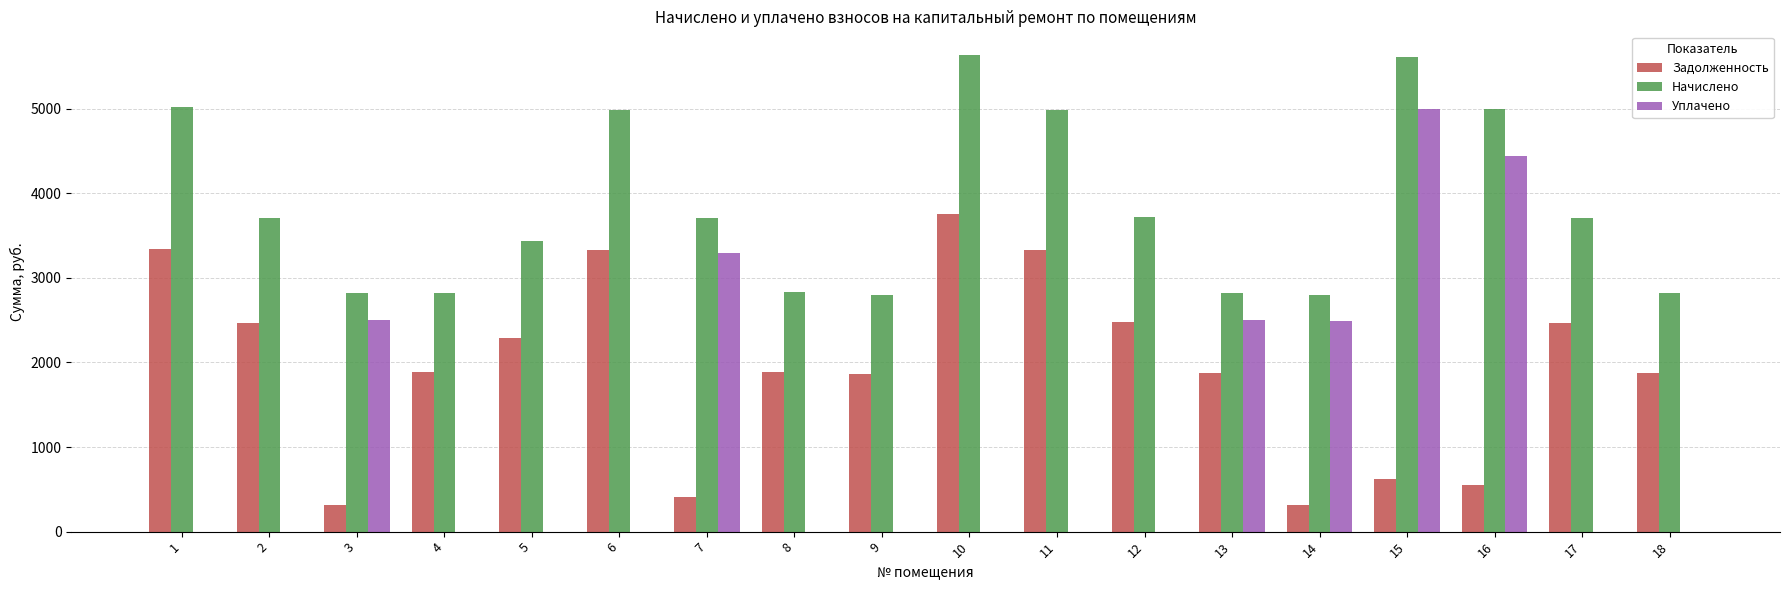

Where is Начислено nearest to the value 4215?

12